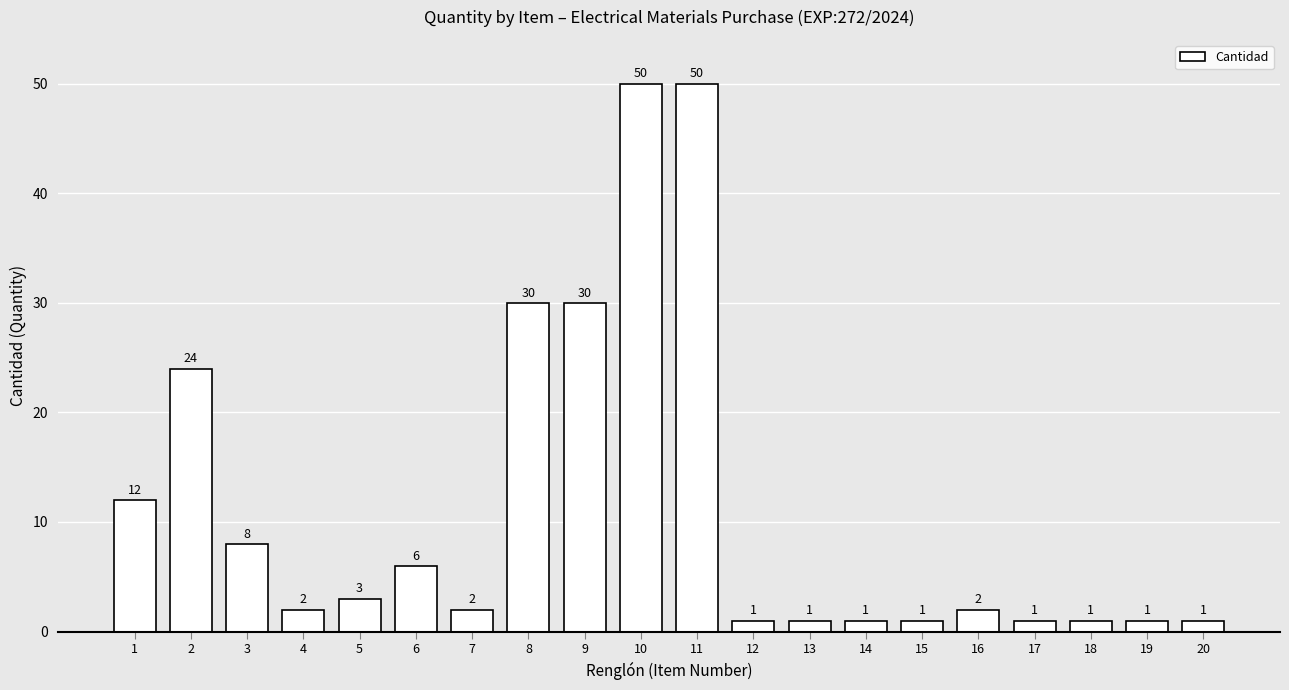

The value at 18 is 1. True or false?

True